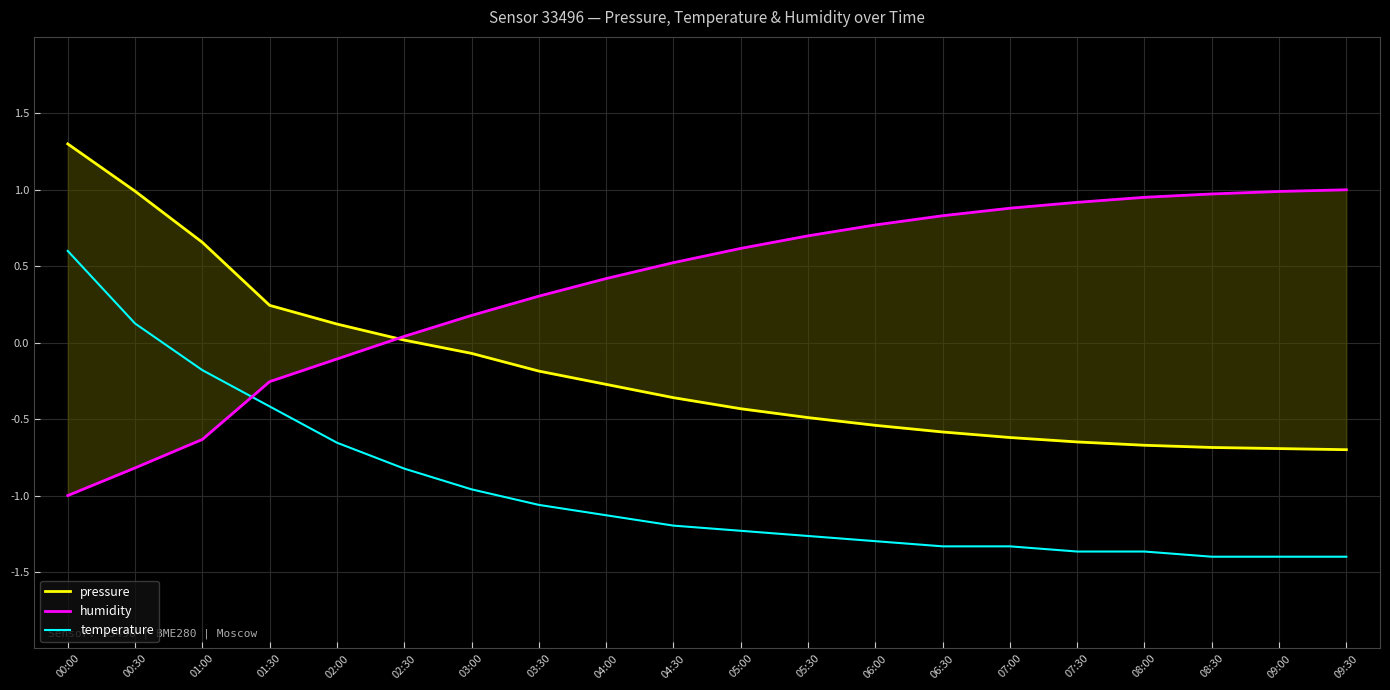

What is the label of the 13th point from the right?

03:30